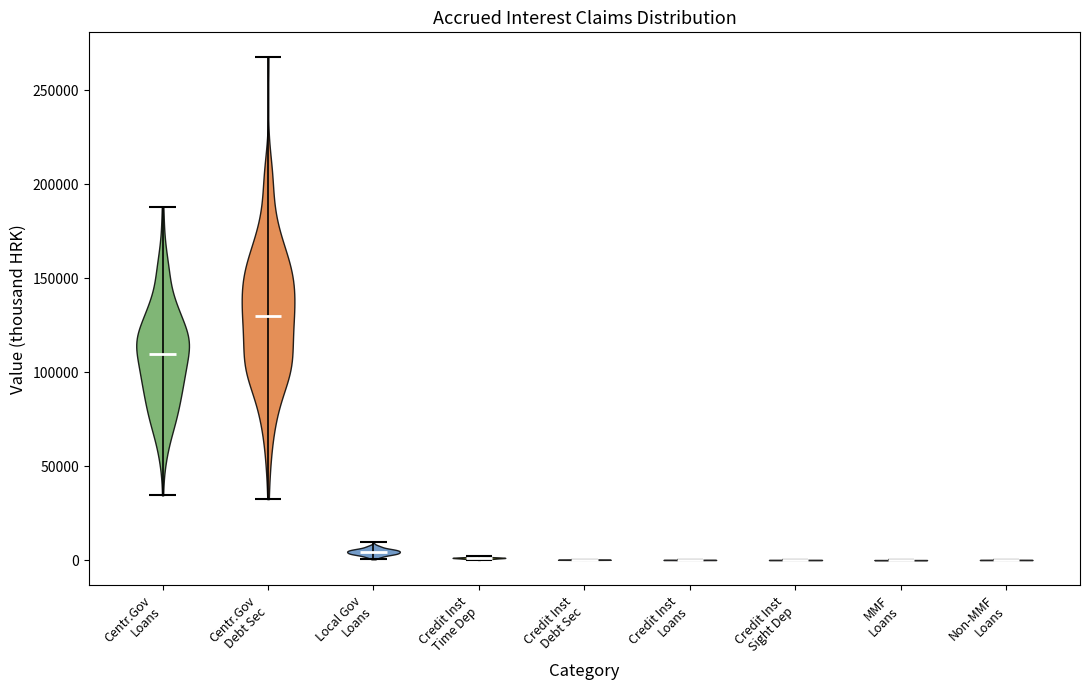

Which violin has the highest median line?

Centr.Gov Debt Sec